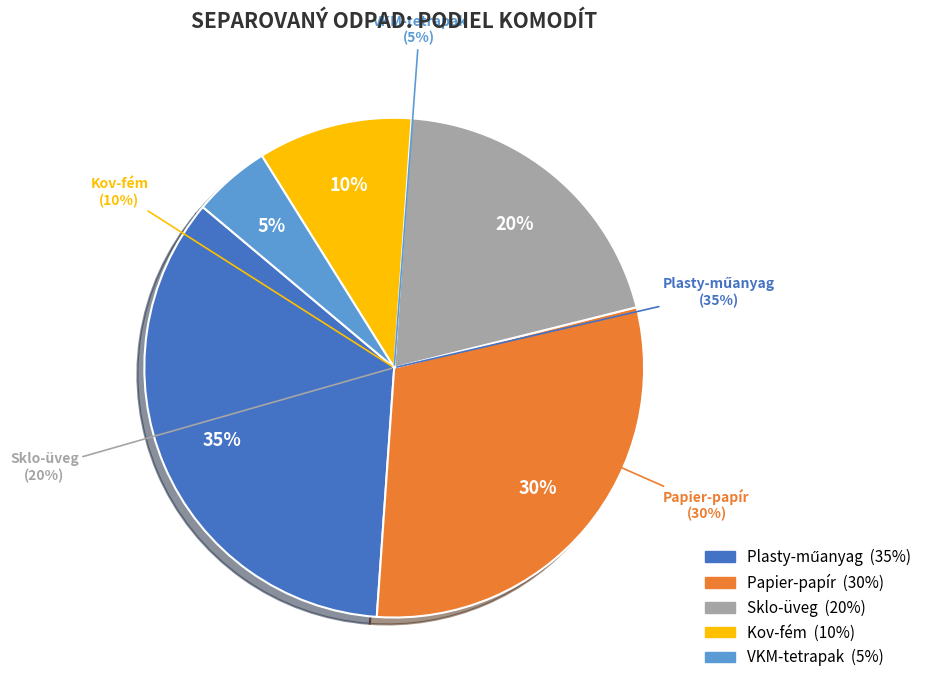

What is the change in value from Plasty-műanyag to Kov-fém?

-25